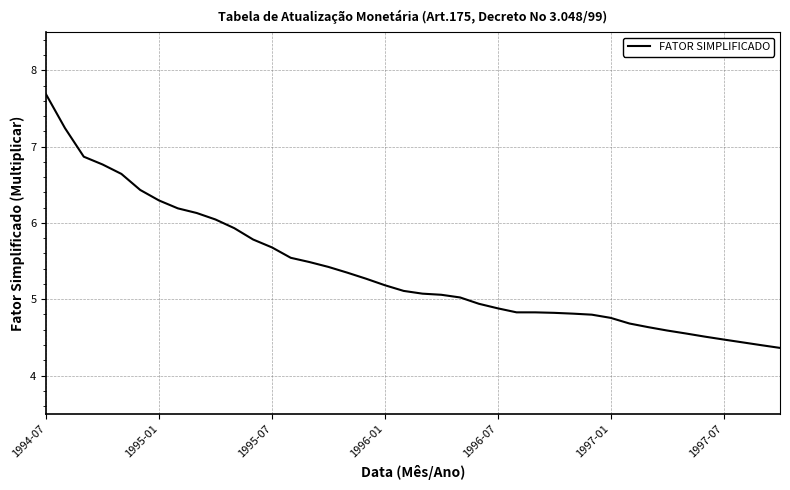

What is the smallest value displayed?

4.4